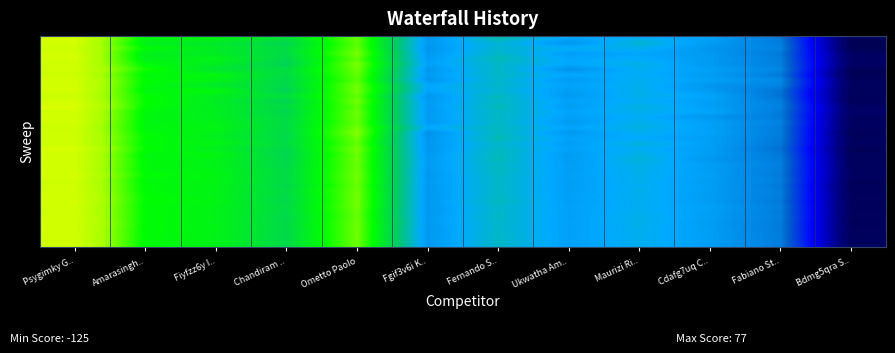

How many data points does each series have?

12